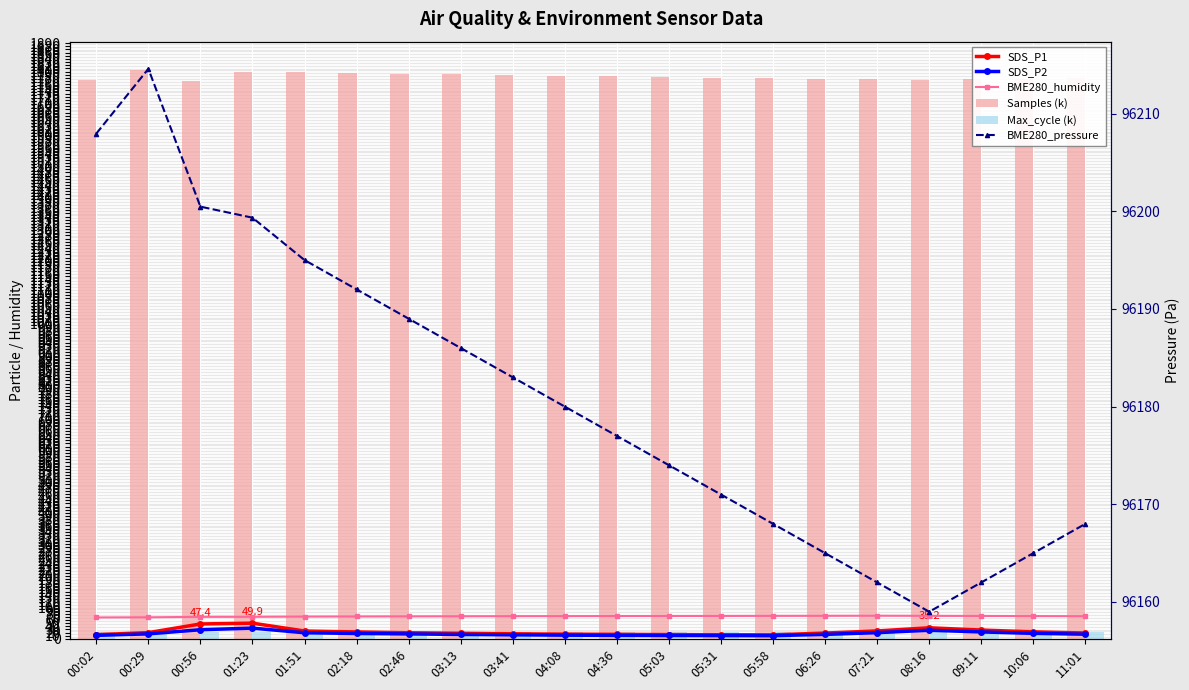

At how many categories does at least one series exceed 53833?

20